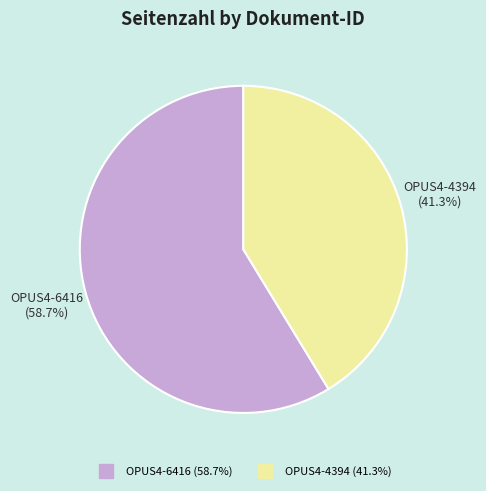

What portion of the pie excludes OPUS4-6416?

41.3%